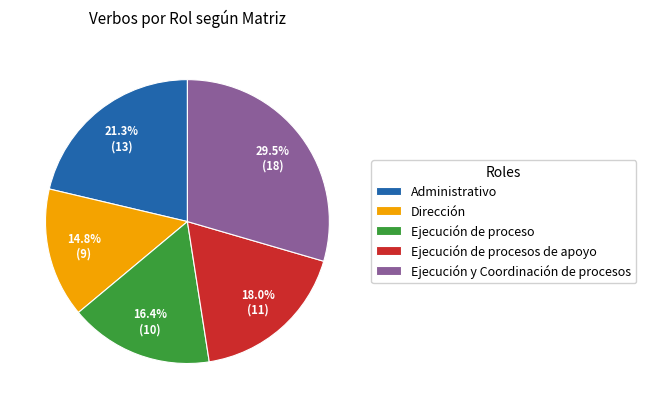

Is there a majority slice in this chart?

No